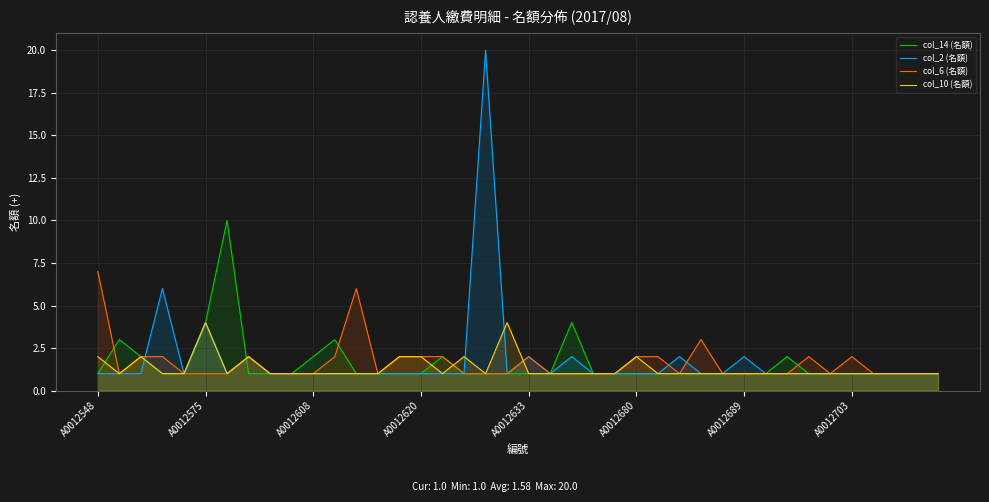

Which label corresponds to the smallest value in the chart?

A0012548